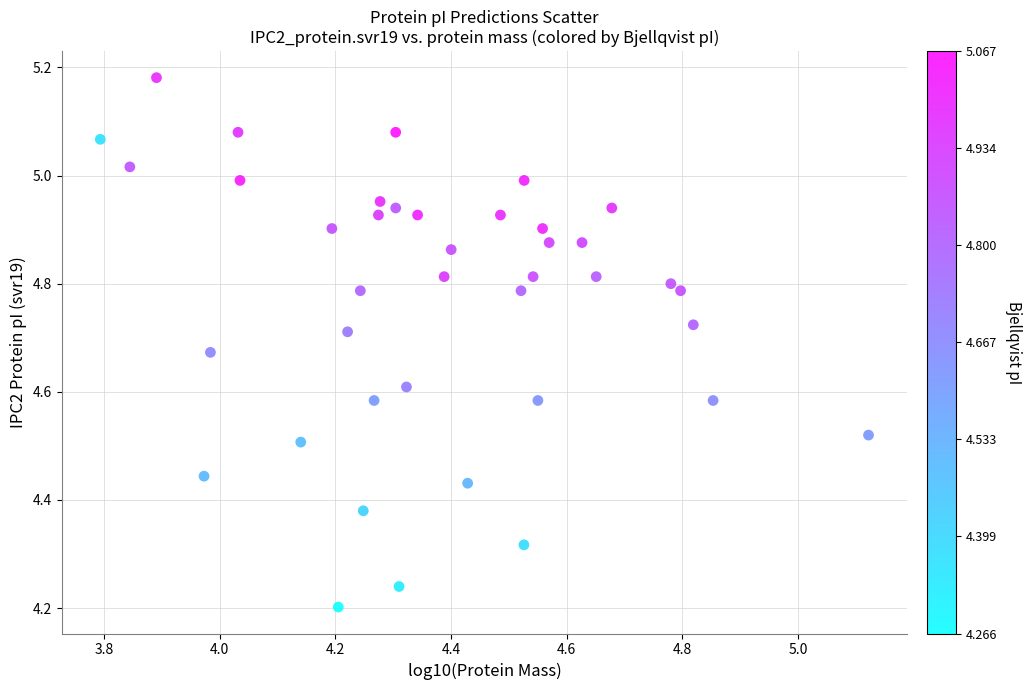

What is the range of X values (max minus min)?

1.3